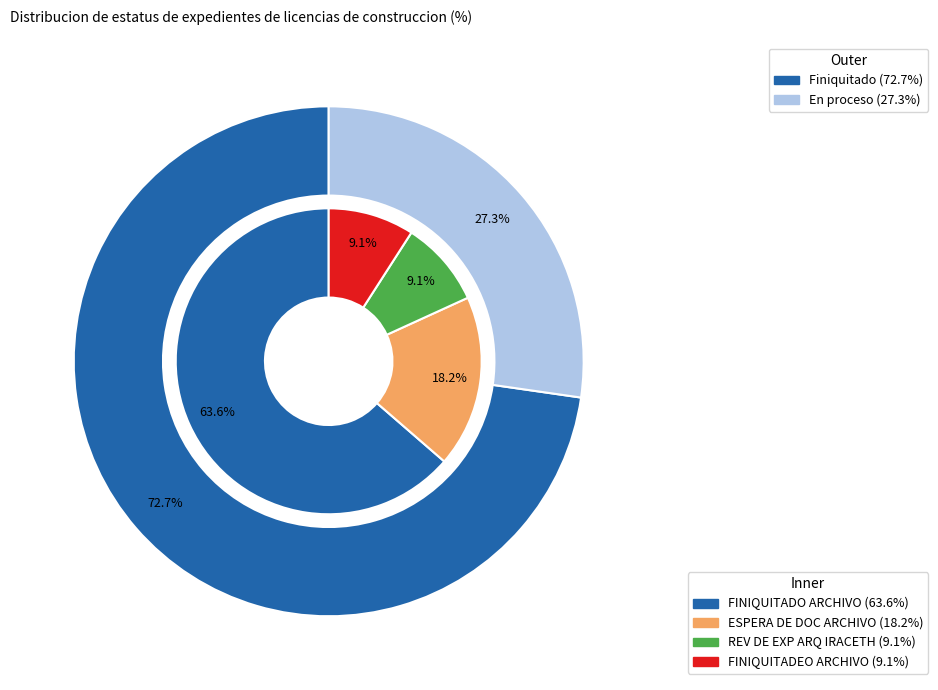

The FINIQUITADO ARCHIVO slice represents 71% of the pie. True or false?

False